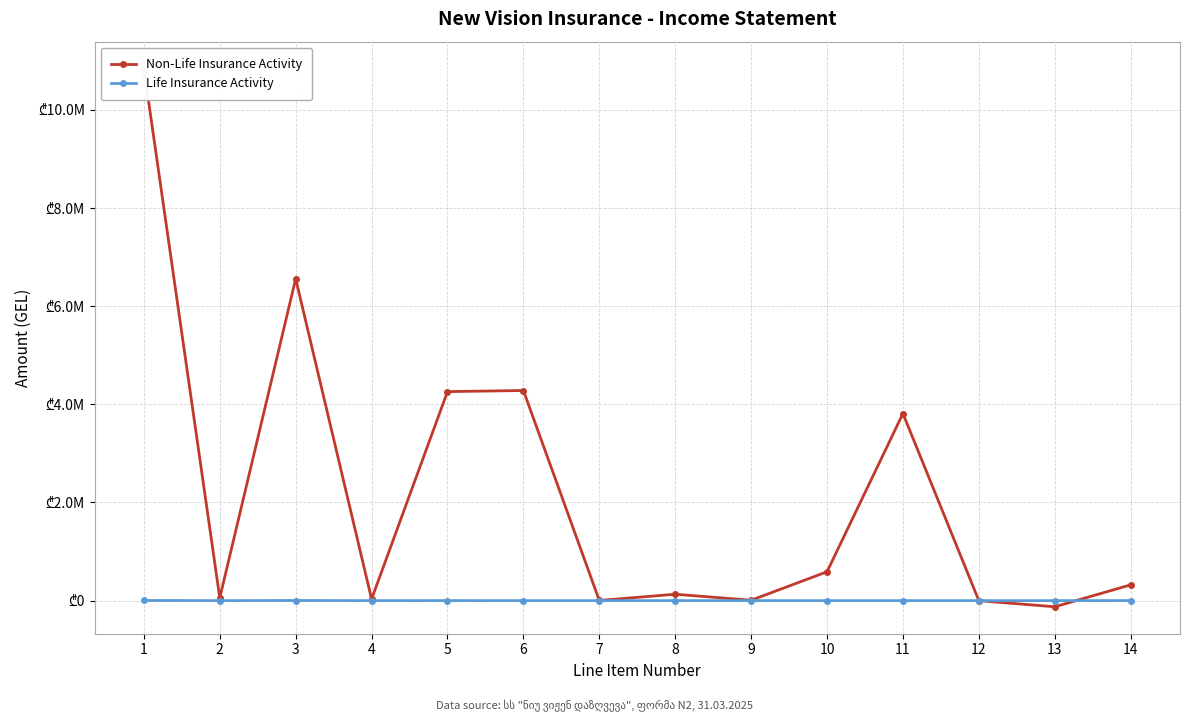

What is the difference between the maximum and second lowest values in the Life Insurance Activity series?

3808.7